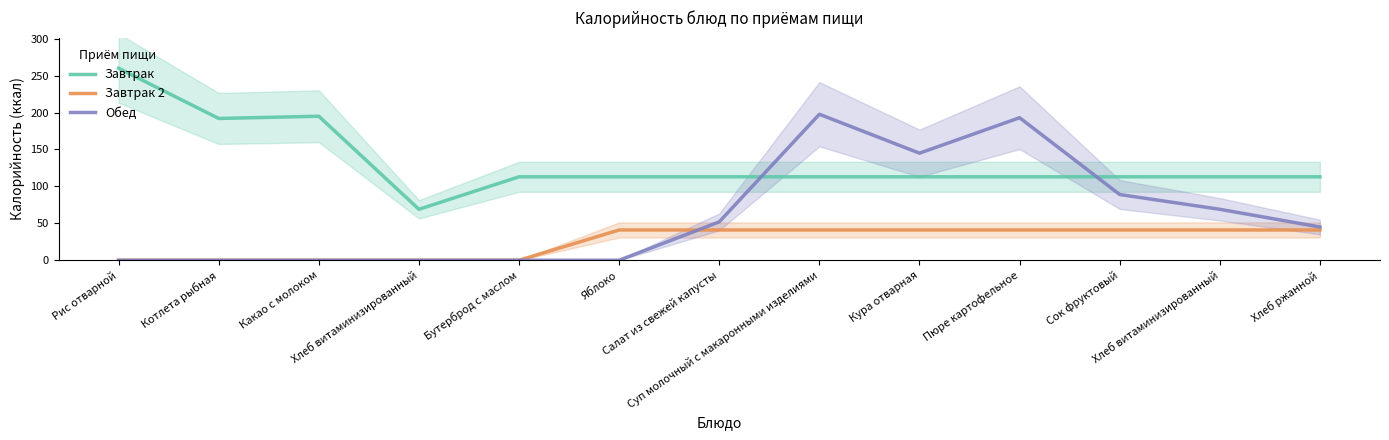

At Котлета рыбная, list the series in order from smallest to largest.

Завтрак 2, Обед, Завтрак